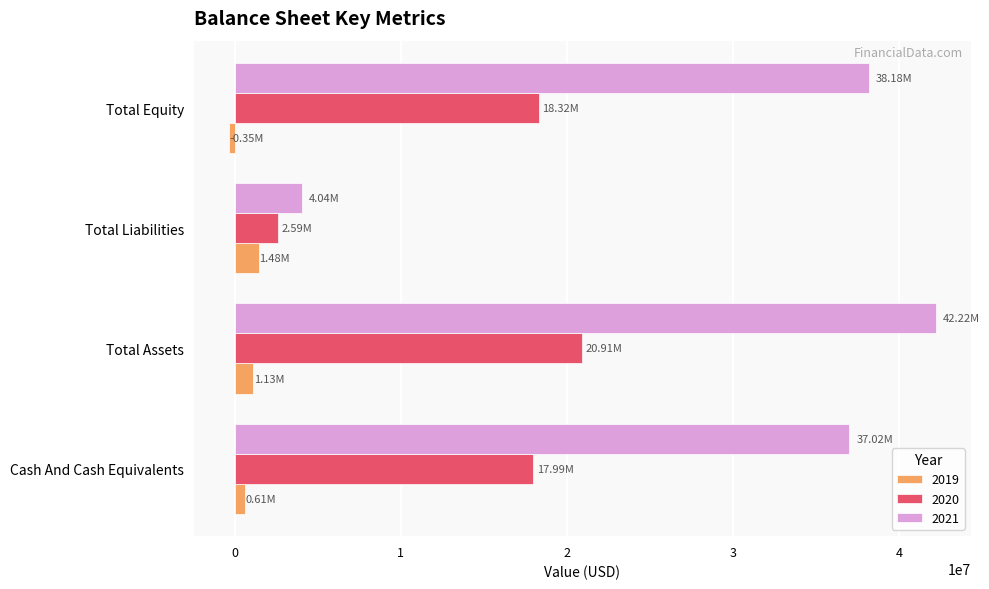

At Total Equity, list the series in order from largest to smallest.

2021, 2020, 2019